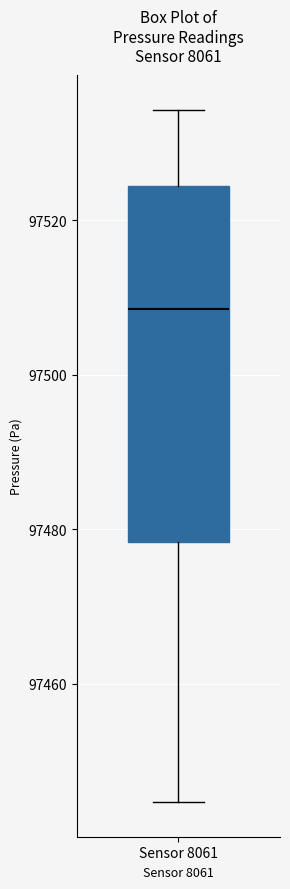

Where does the lower whisker of the box for Sensor 8061 end on the y-axis? The values are not printed on the chart, so give them approximately, as read against the axis.

97444